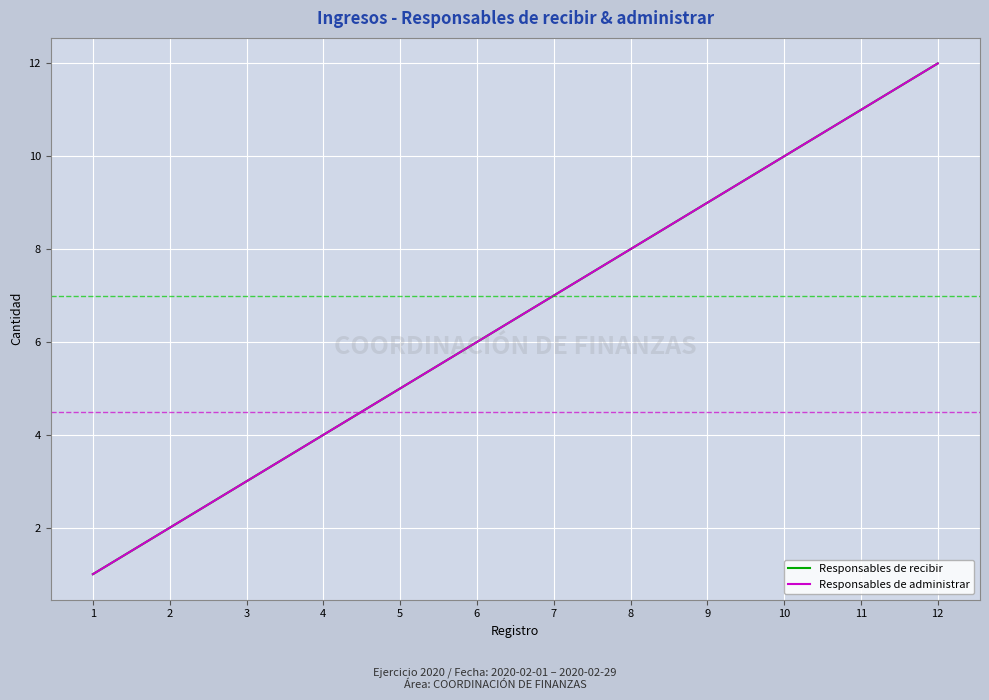

Reading left to right, extract all data points from this chart.

Responsables de recibir: 1	2	3	4	5	6	7	8	9	10	11	12
Responsables de administrar: 1	2	3	4	5	6	7	8	9	10	11	12